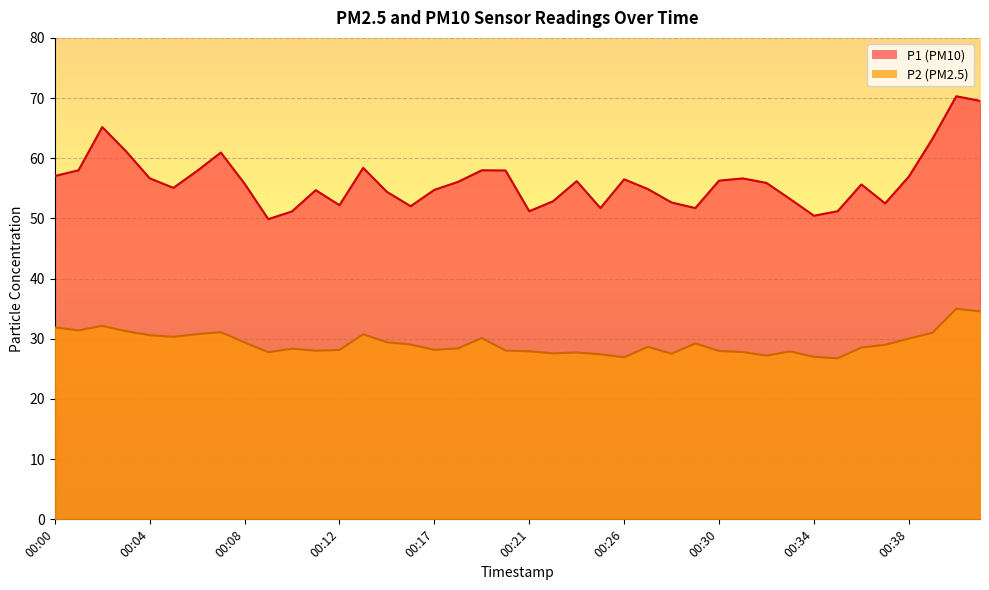

Which series has the largest range (max minus min)?

P1